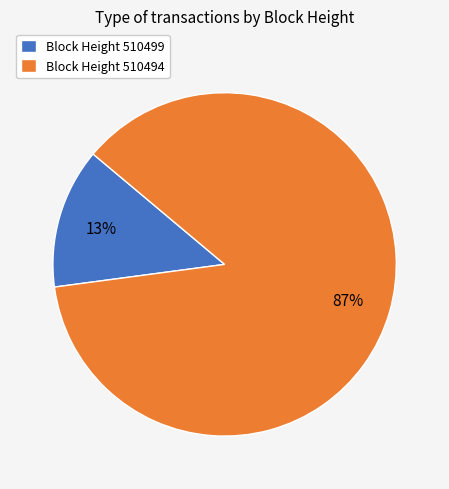

Is the sum of Block Height 510499 and Block Height 510494 greater than half?

Yes